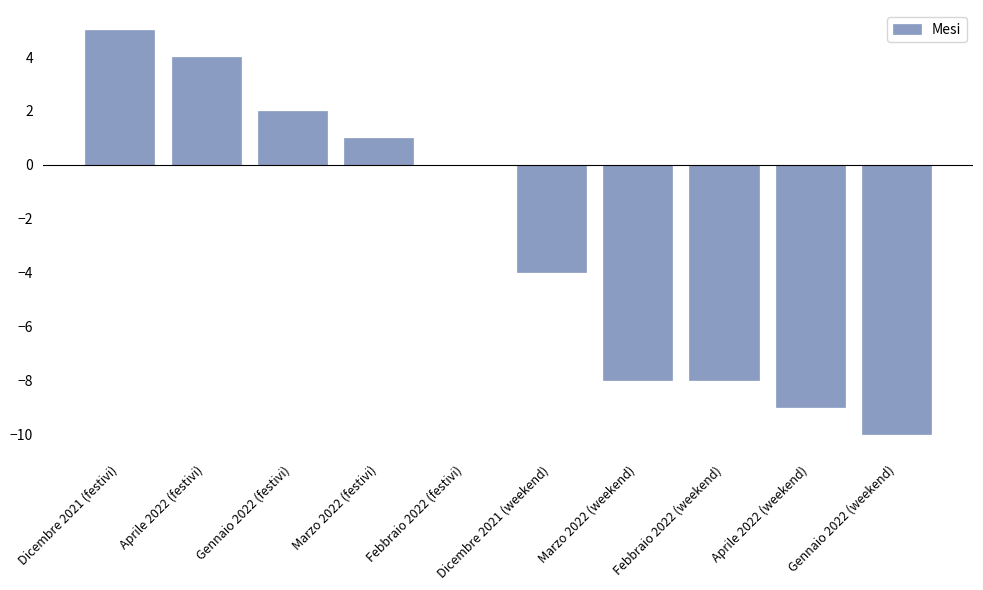

Is it true that the value at Aprile 2022 (festivi) is 4?

True